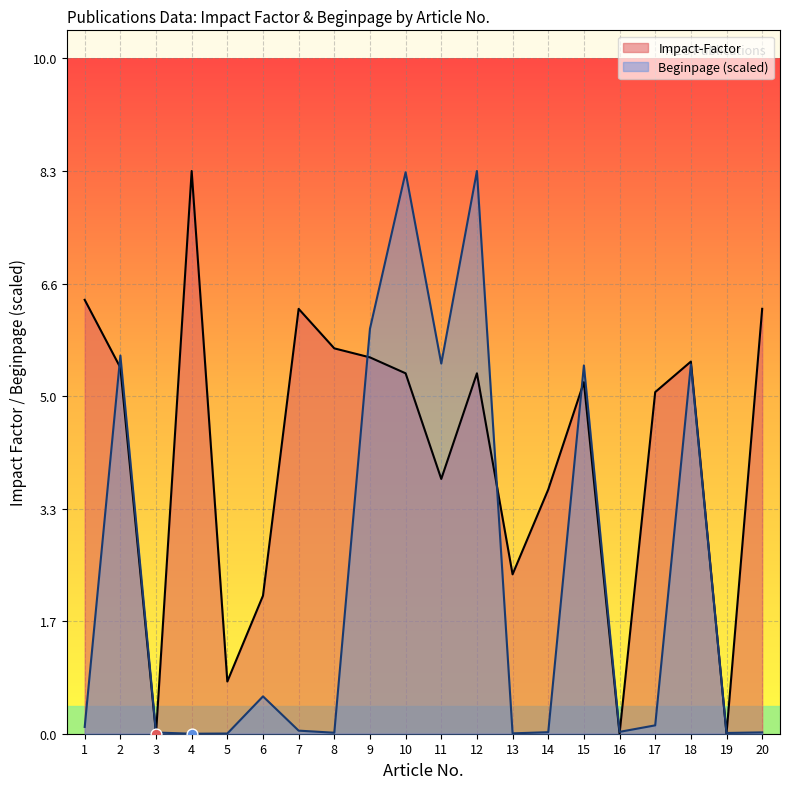

Which series reaches the minimum Y coordinate?

Impact-Factor